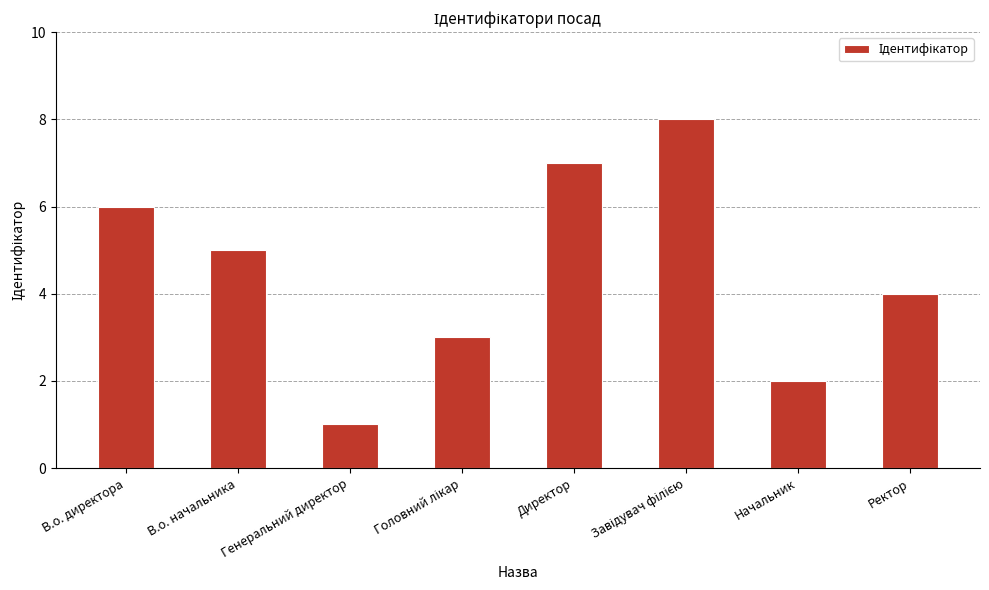

What is the label of the 2nd bar from the left?

В.о. начальника